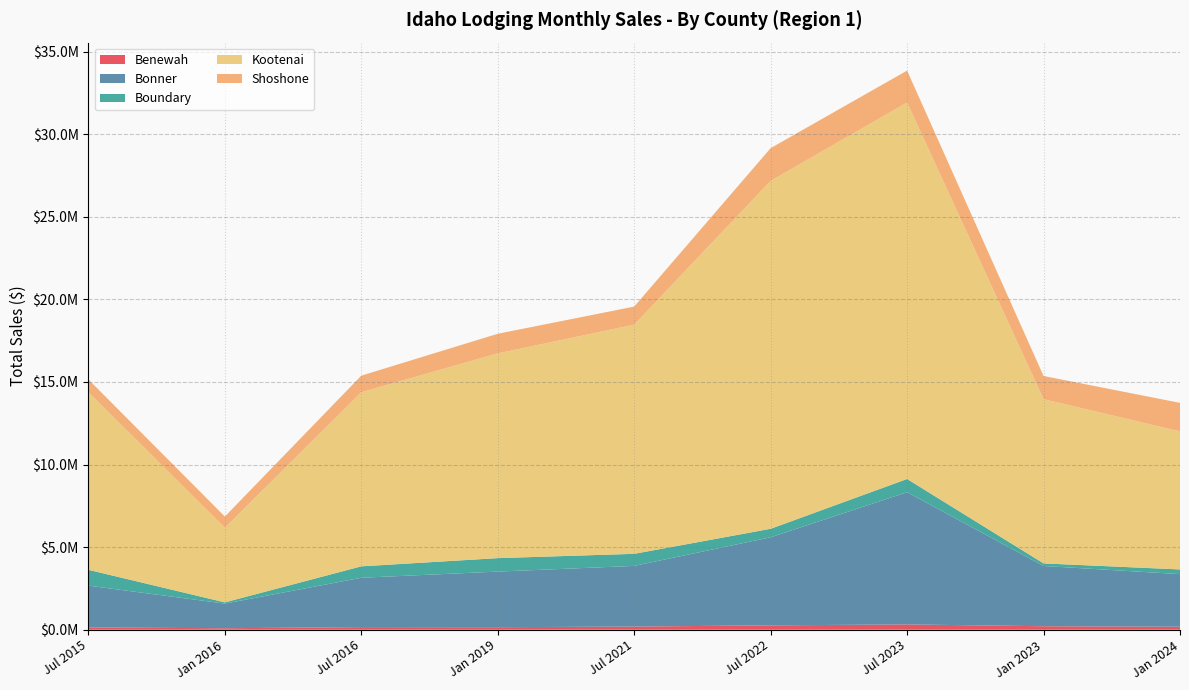

Reading left to right, extract all data points from this chart.

Benewah: Jul 2015=139547	Jan 2016=90109	Jul 2016=159339	Jan 2019=153353	Jul 2021=192265	Jul 2022=264625	Jul 2023=321611	Jan 2023=211546	Jan 2024=182645
Bonner: Jul 2015=2529632	Jan 2016=1492011	Jul 2016=2986422	Jan 2019=3366244	Jul 2021=3671826	Jul 2022=5331666	Jul 2023=8003475	Jan 2023=3648166	Jan 2024=3182962
Boundary: Jul 2015=958242	Jan 2016=74171	Jul 2016=691299	Jan 2019=814357	Jul 2021=730590	Jul 2022=514015	Jul 2023=800200	Jan 2023=154710	Jan 2024=283985
Kootenai: Jul 2015=10754871	Jan 2016=4510236	Jul 2016=10537636	Jan 2019=12393803	Jul 2021=13870194	Jul 2022=21059388	Jul 2023=22788705	Jan 2023=9944303	Jan 2024=8354617
Shoshone: Jul 2015=769878	Jan 2016=683690	Jul 2016=1005292	Jan 2019=1187624	Jul 2021=1096198	Jul 2022=1982277	Jul 2023=1932461	Jan 2023=1401767	Jan 2024=1728508